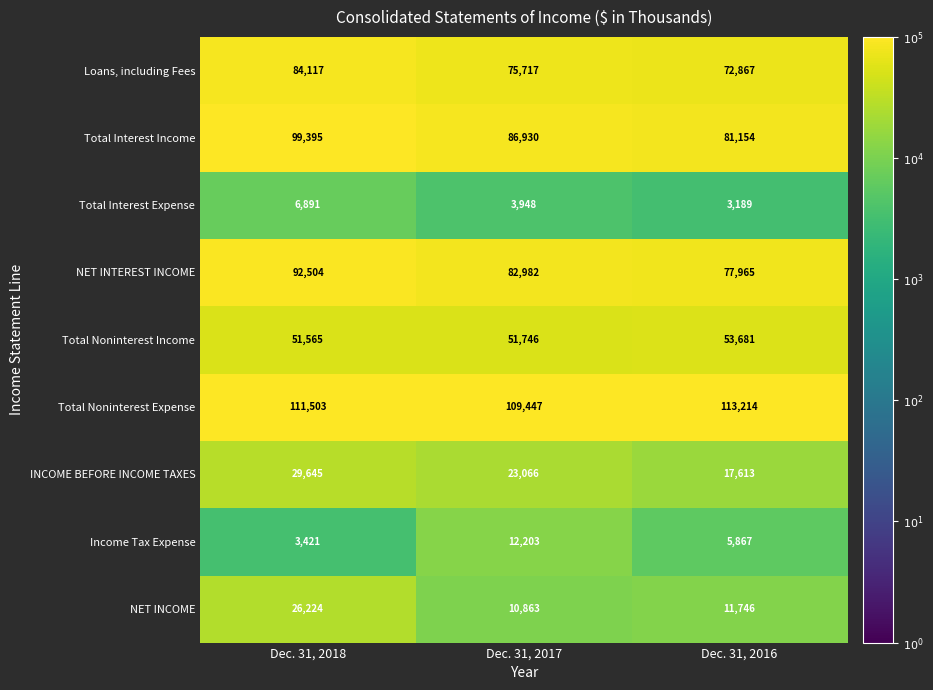

At Dec. 31, 2018, list the series in order from smallest to largest.

Income Tax Expense, Total Interest Expense, NET INCOME, INCOME BEFORE INCOME TAXES, Total Noninterest Income, Loans, including Fees, NET INTEREST INCOME, Total Interest Income, Total Noninterest Expense